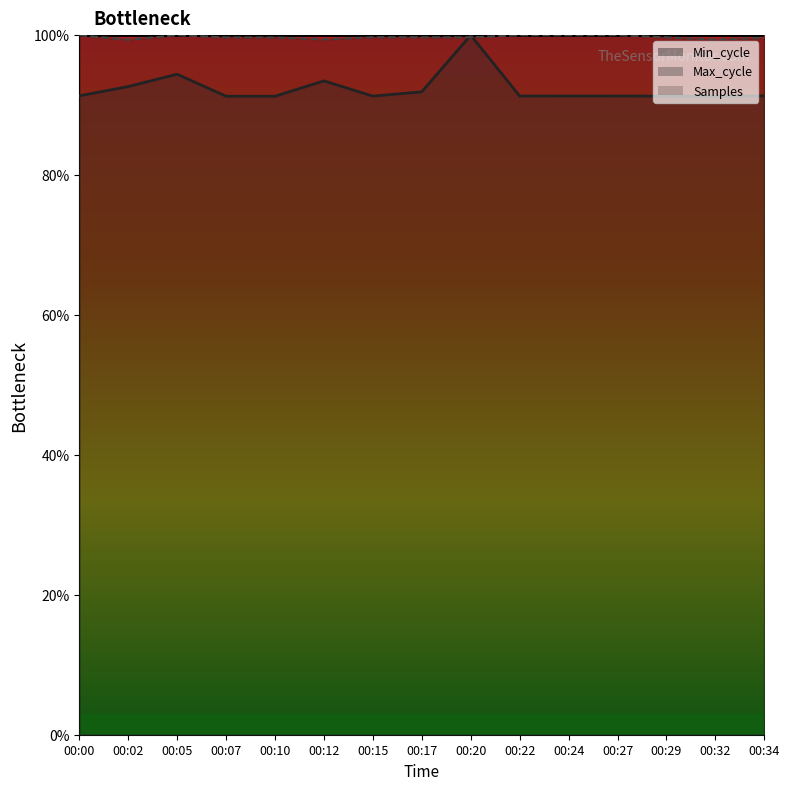

At how many categories does at least one series exceed 98?

15